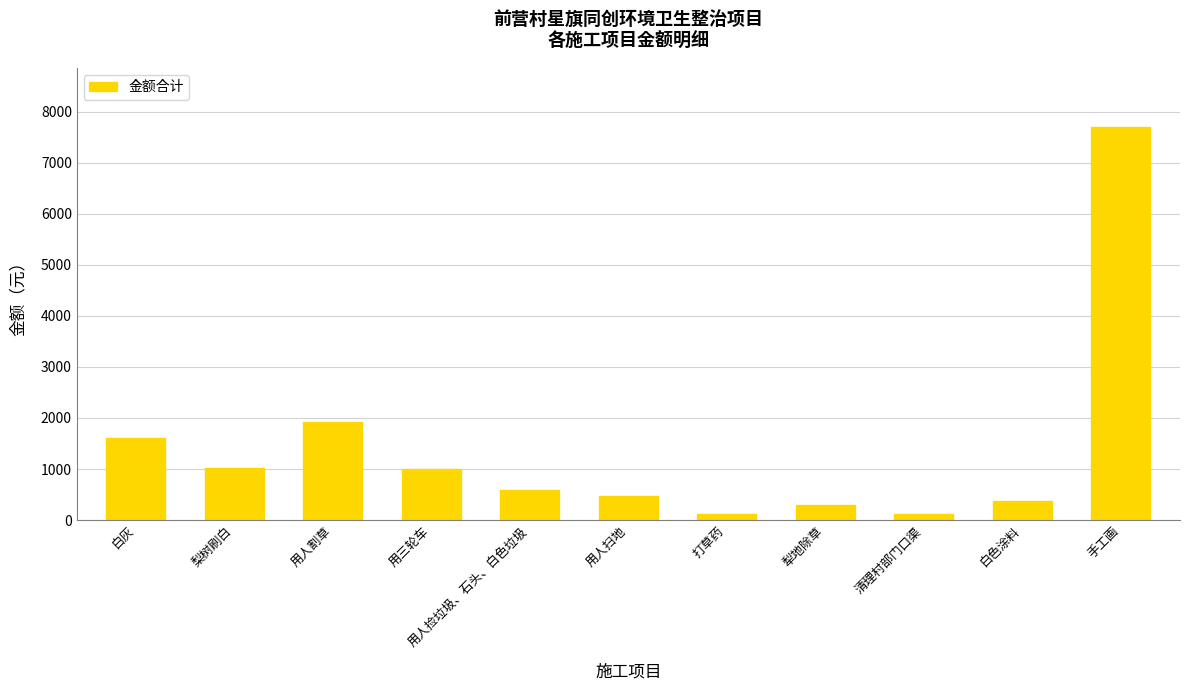

What is the smallest value displayed?

120